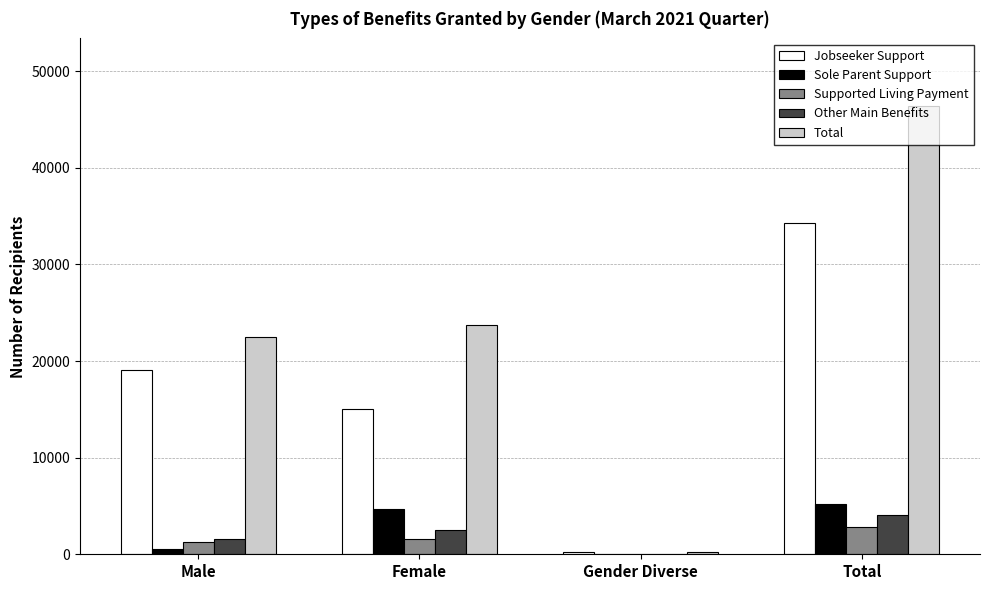

What is the total value across all series at Total?

92880